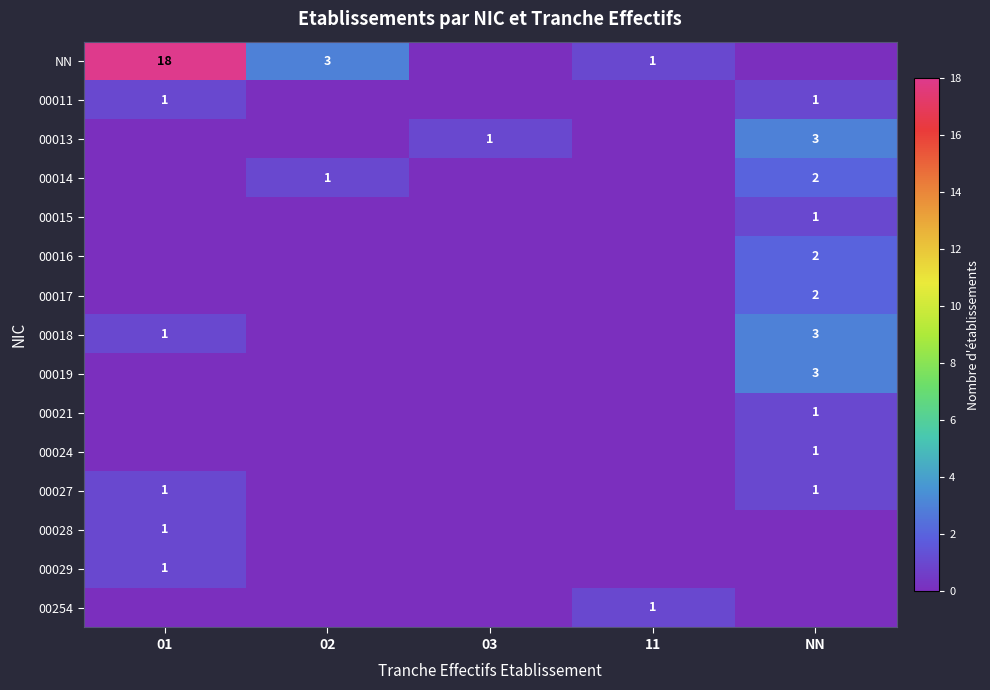

The value of 00018 at 01 is 1. True or false?

True